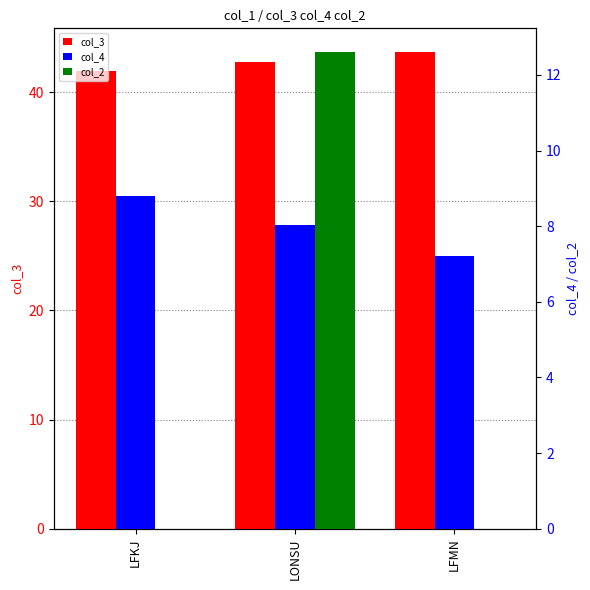

Between LONSU and LFMN, which is larger?

LFMN